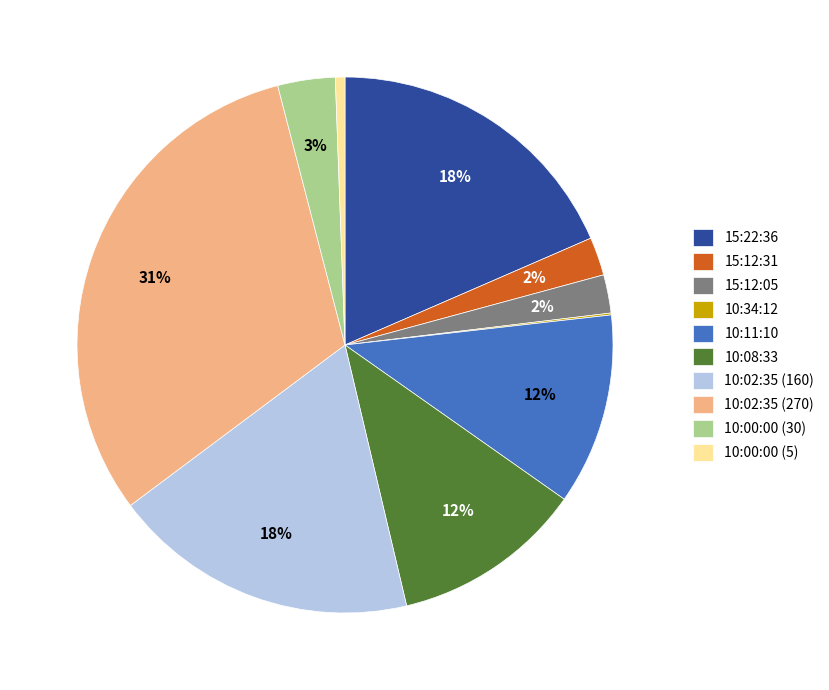

True or false: 10:00:00 (5) accounts for 1% of the total.

True